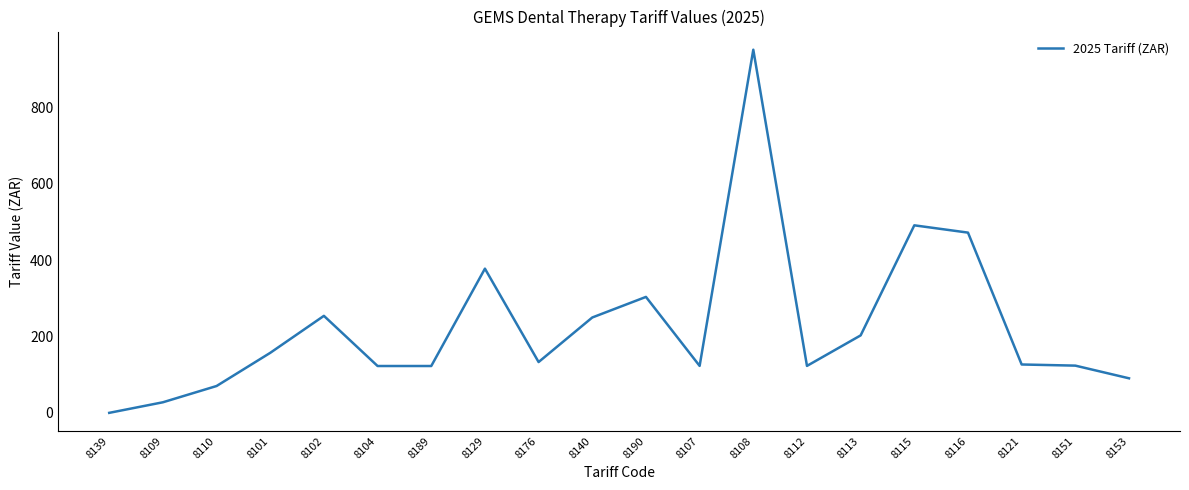

How many categories are shown in the chart?

20